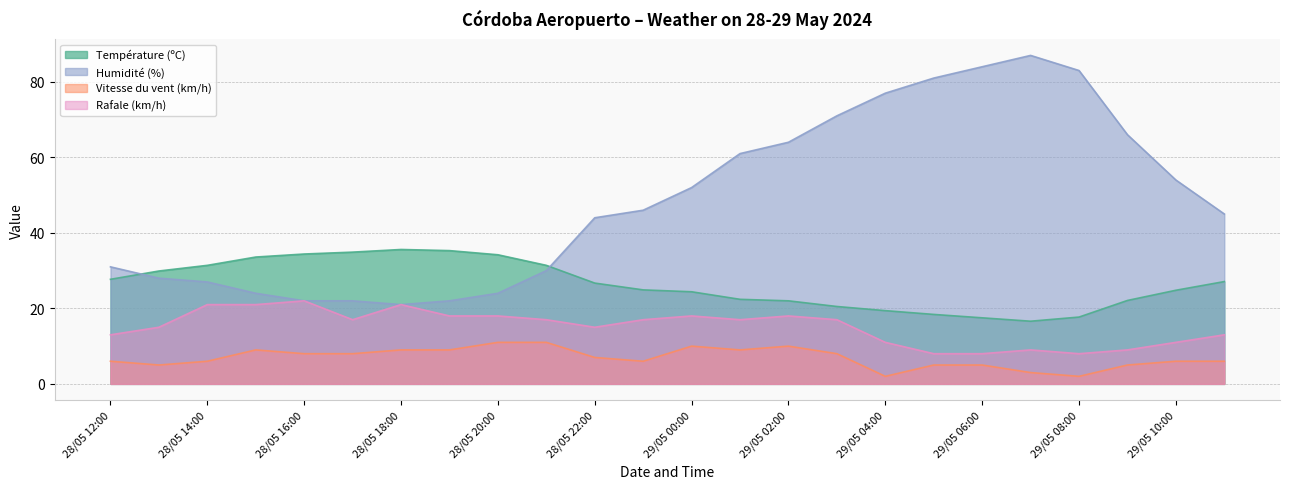

Where does the Humidité (%) series first go above 46?

29/05 00:00